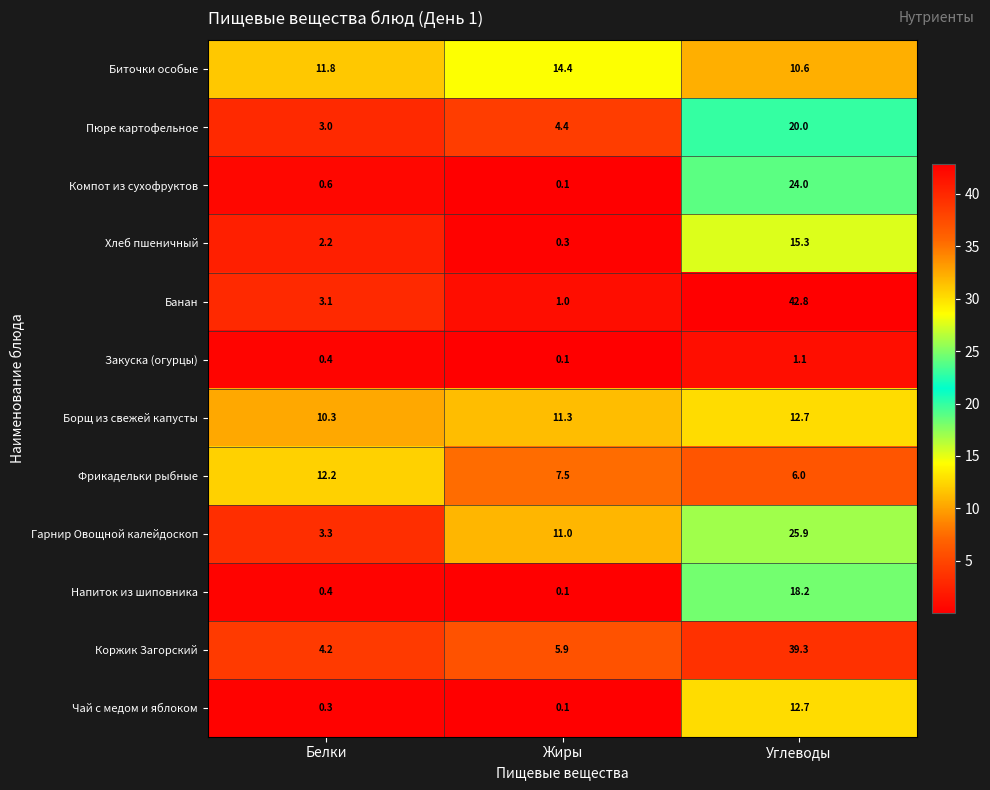

What is the difference between the highest and lowest values at Жиры?

14.3